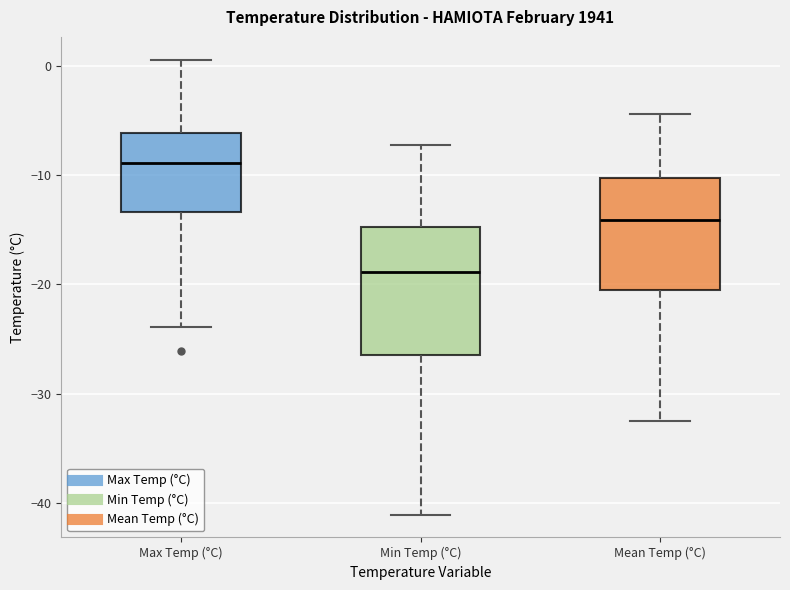

Which box is the tallest, from its lower edge to its upper edge?

Min Temp (°C)